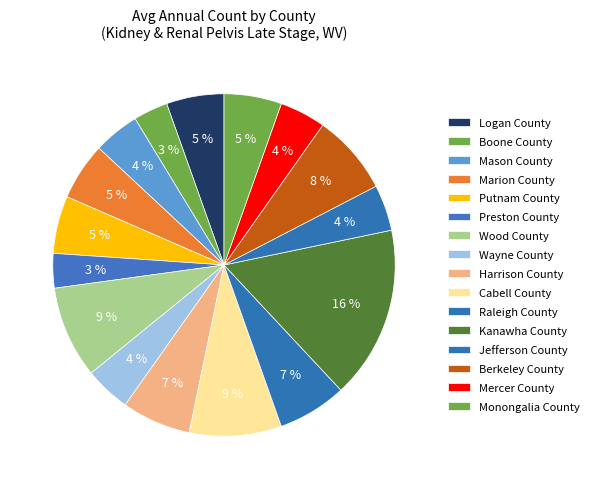

Approximately how many times larger is the value at Wood County compared to Kanawha County?

0.5